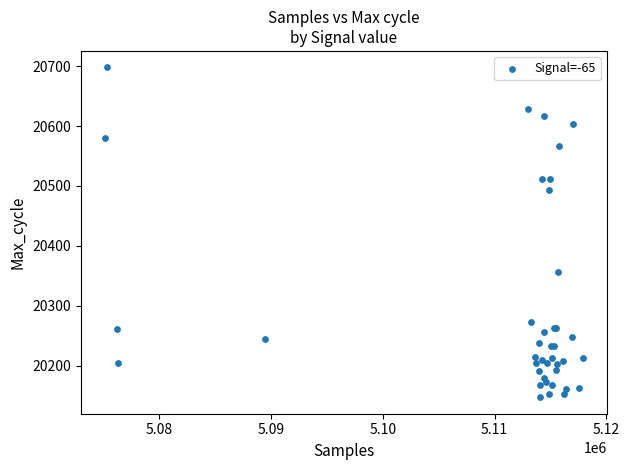

What Y value in the scatter plot is closest to 20422?

20357